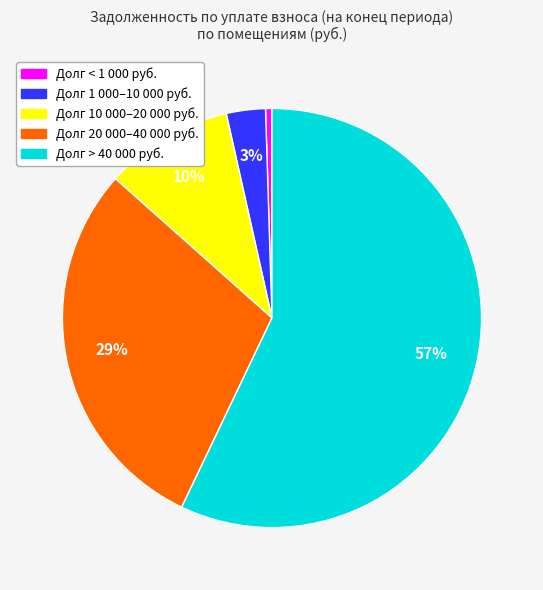

Count the number of slices in the pie.

5